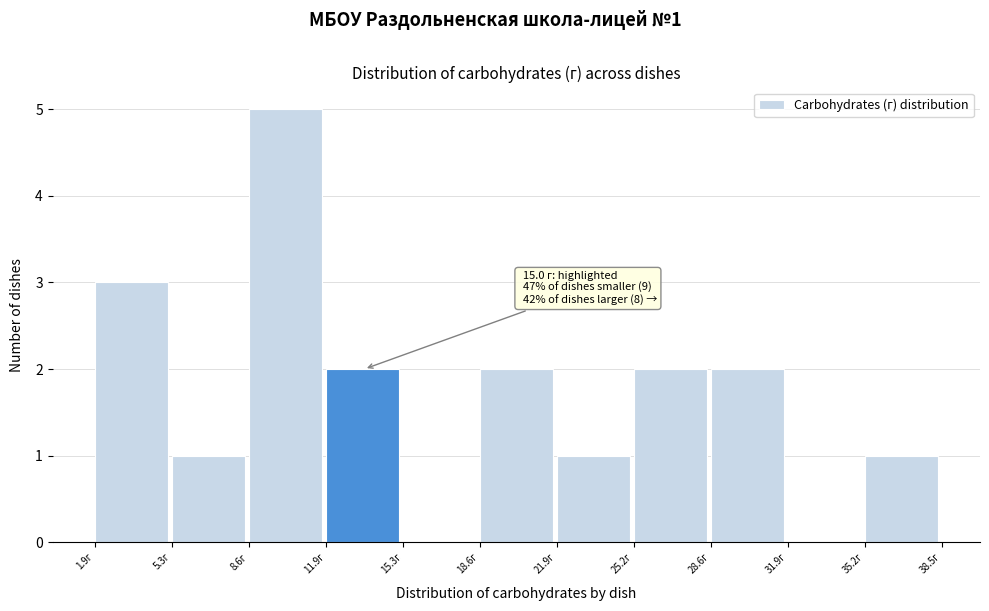

Over which range of the x-axis is the bar tallest?

8.5 to 12.0